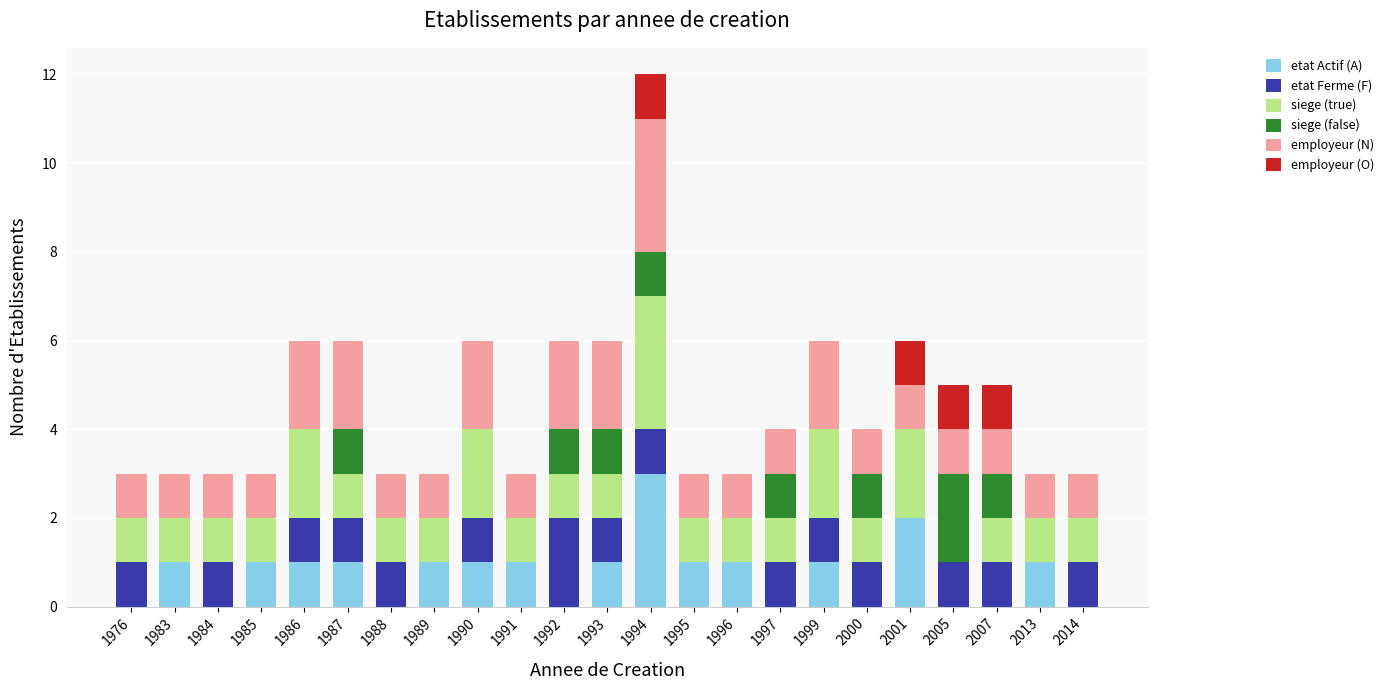

What is the total value across all series at 1995?

3